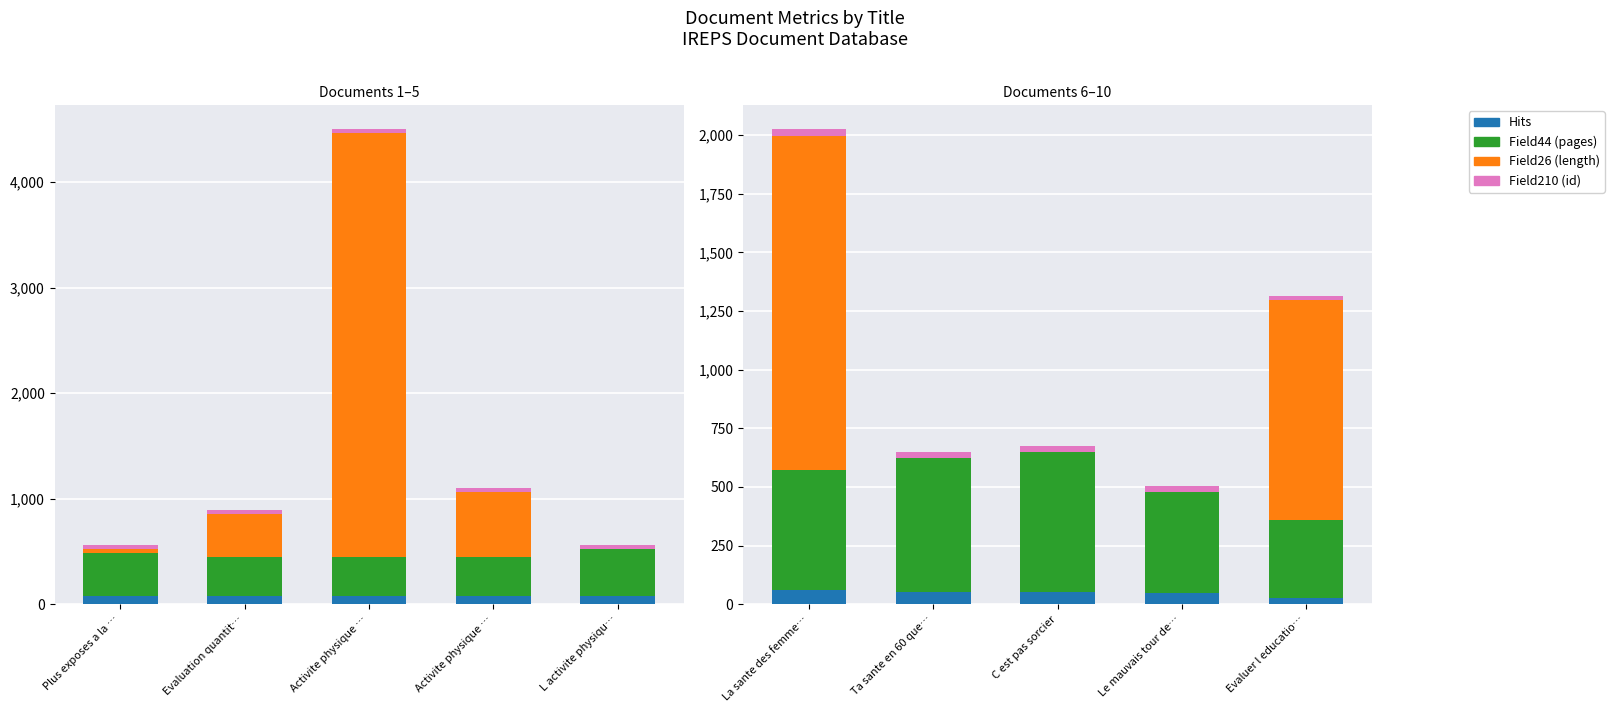

How many groups of bars are there?

5